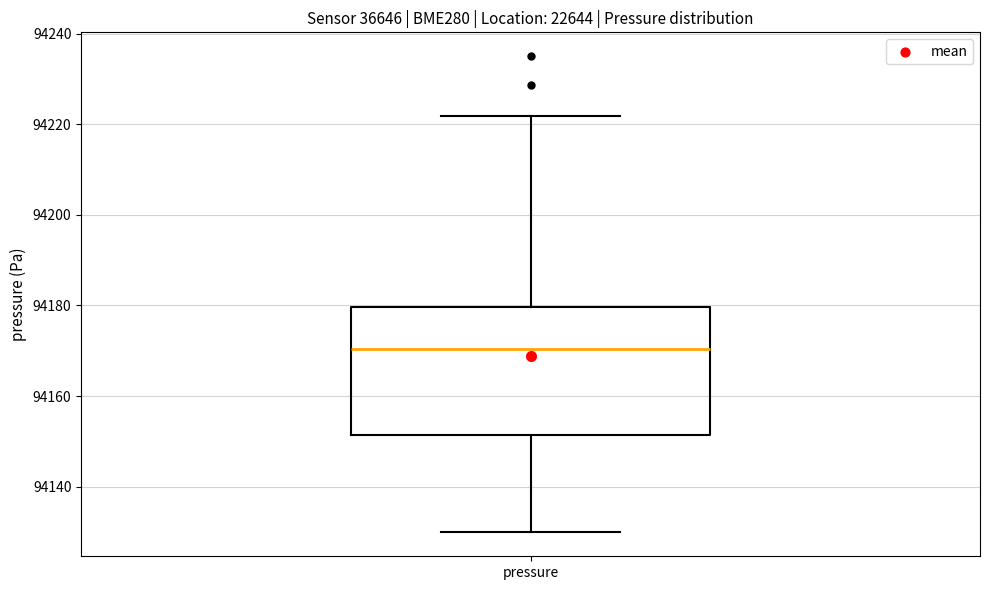

Transcribe this box plot: give where the median line is, the range the box spans, and where the two whiskers end, as read against the y-axis. The values are not printed on the chart, so give them approximately, as read against the axis.

median 94170, box 94152 to 94180, whiskers 94130 to 94222